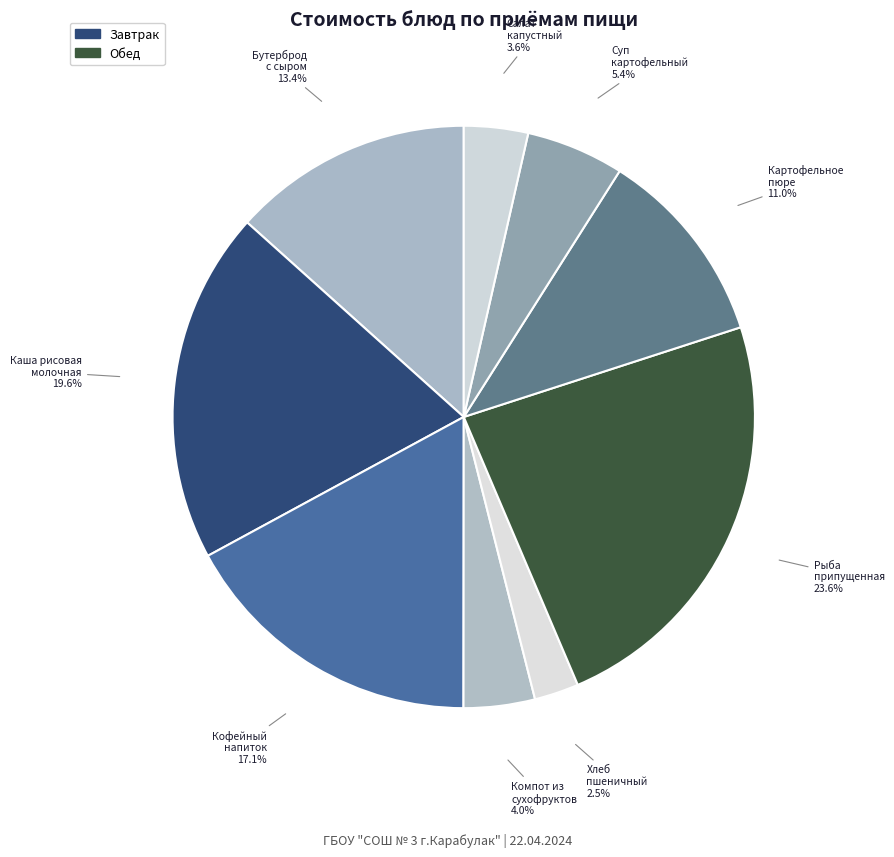

To the nearest percent, what is the average slice percentage?

11%